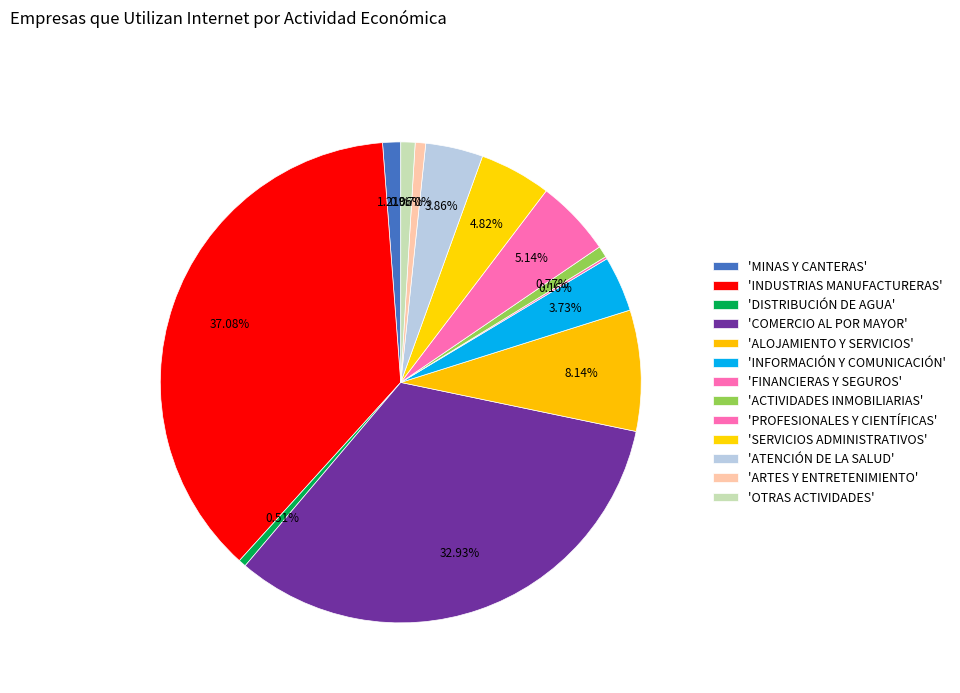

Which slice is the smallest?

FINANCIERAS Y SEGUROS